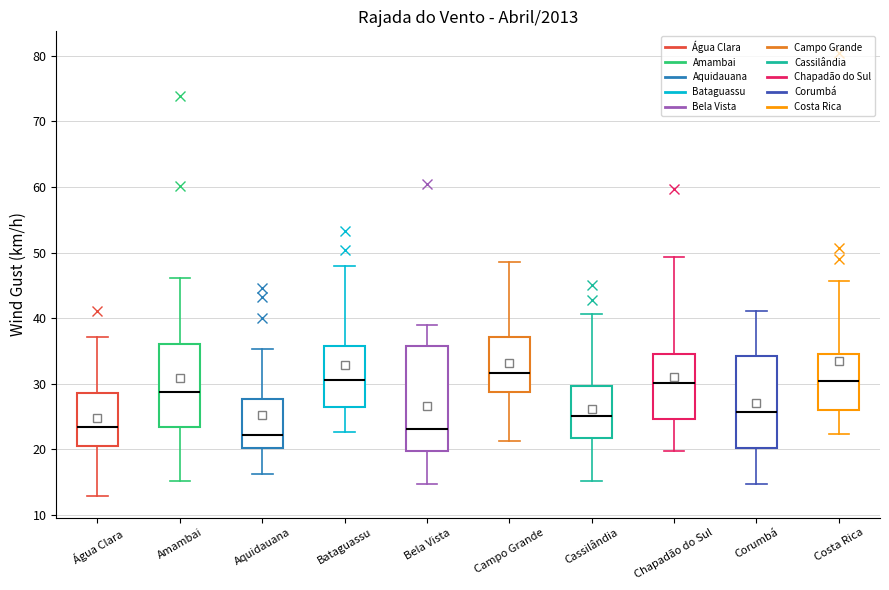

Which box has the highest median line?

Campo Grande